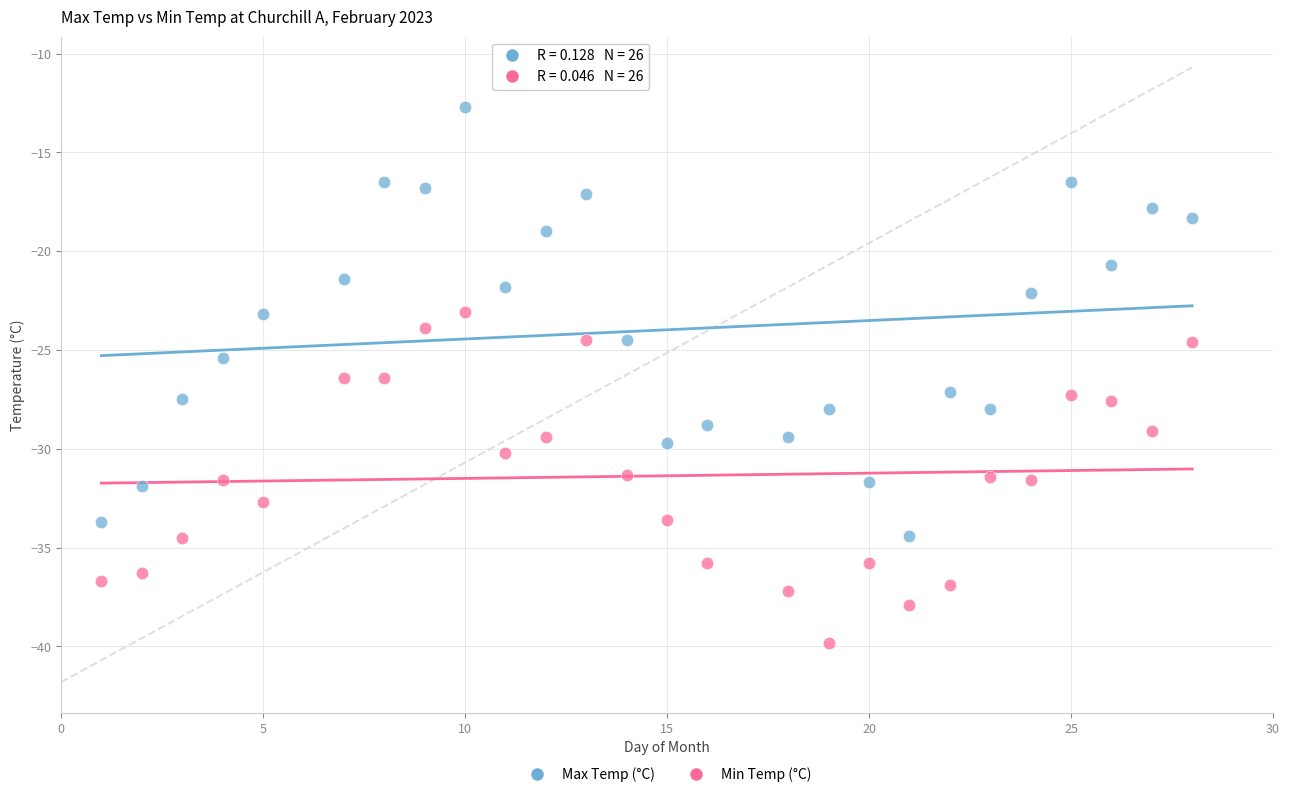

Which series reaches the maximum Y coordinate?

Max Temp (°C)